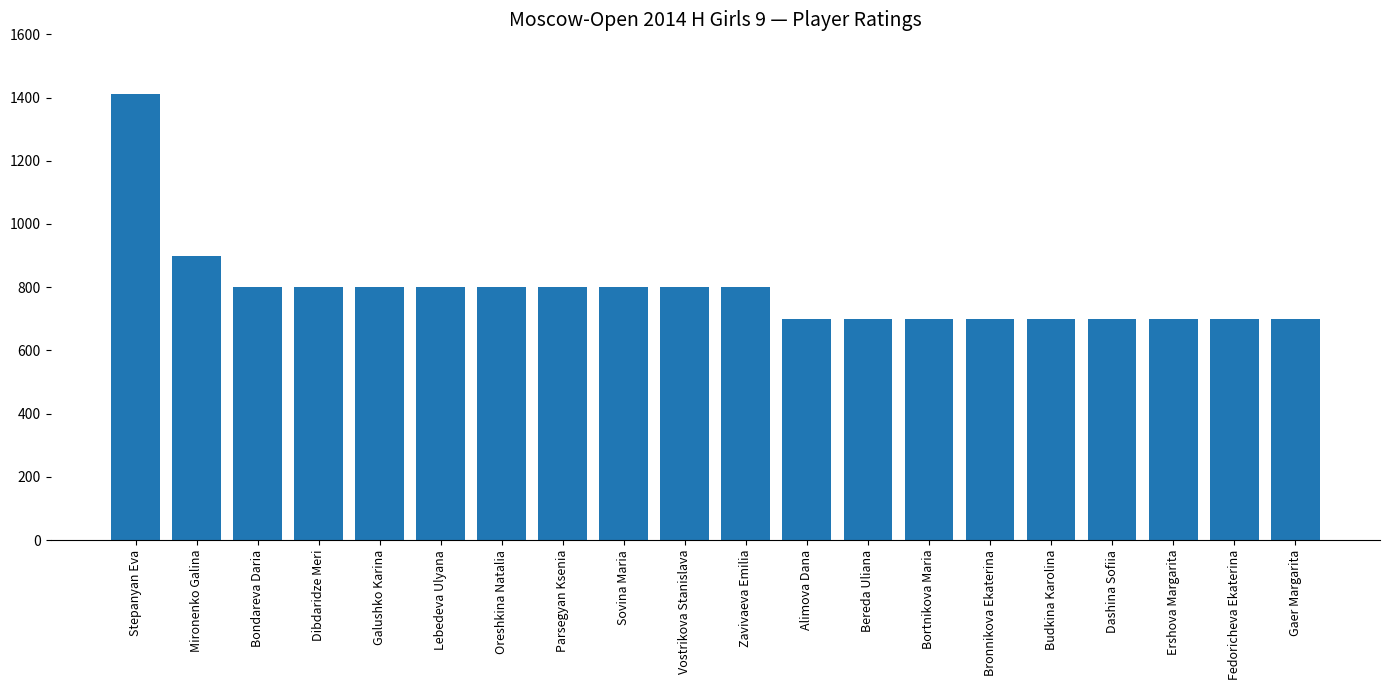

What is the difference between the maximum and second lowest values?

712